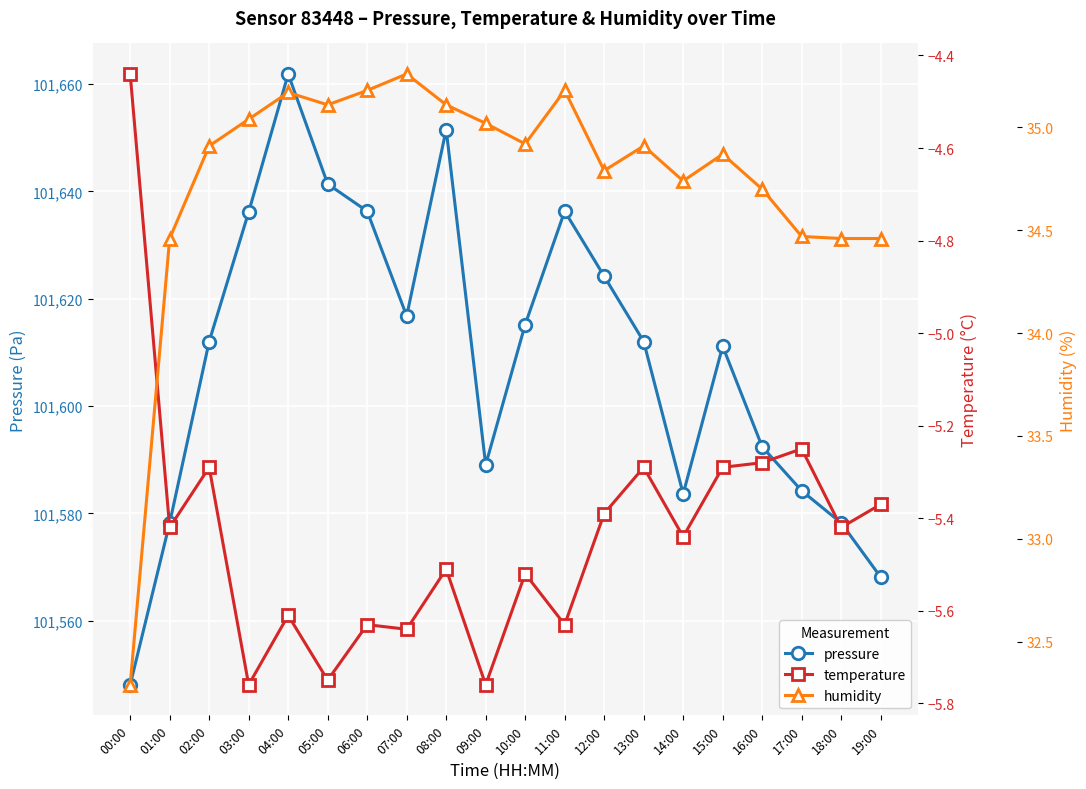

Reading left to right, what are all the values shown in this chart?

pressure: 00:00=101548.1	01:00=101578.2	02:00=101612.0	03:00=101636.2	04:00=101661.9	05:00=101641.4	06:00=101636.3	07:00=101616.8	08:00=101651.5	09:00=101589.1	10:00=101615.2	11:00=101636.3	12:00=101624.2	13:00=101612.0	14:00=101583.6	15:00=101611.2	16:00=101592.4	17:00=101584.2	18:00=101578.2	19:00=101568.1
temperature: 00:00=-4.4	01:00=-5.4	02:00=-5.3	03:00=-5.8	04:00=-5.6	05:00=-5.8	06:00=-5.6	07:00=-5.6	08:00=-5.5	09:00=-5.8	10:00=-5.5	11:00=-5.6	12:00=-5.4	13:00=-5.3	14:00=-5.4	15:00=-5.3	16:00=-5.3	17:00=-5.2	18:00=-5.4	19:00=-5.4
humidity: 00:00=32.3	01:00=34.5	02:00=34.9	03:00=35.0	04:00=35.2	05:00=35.1	06:00=35.2	07:00=35.3	08:00=35.1	09:00=35.0	10:00=34.9	11:00=35.2	12:00=34.8	13:00=34.9	14:00=34.7	15:00=34.9	16:00=34.7	17:00=34.5	18:00=34.5	19:00=34.5